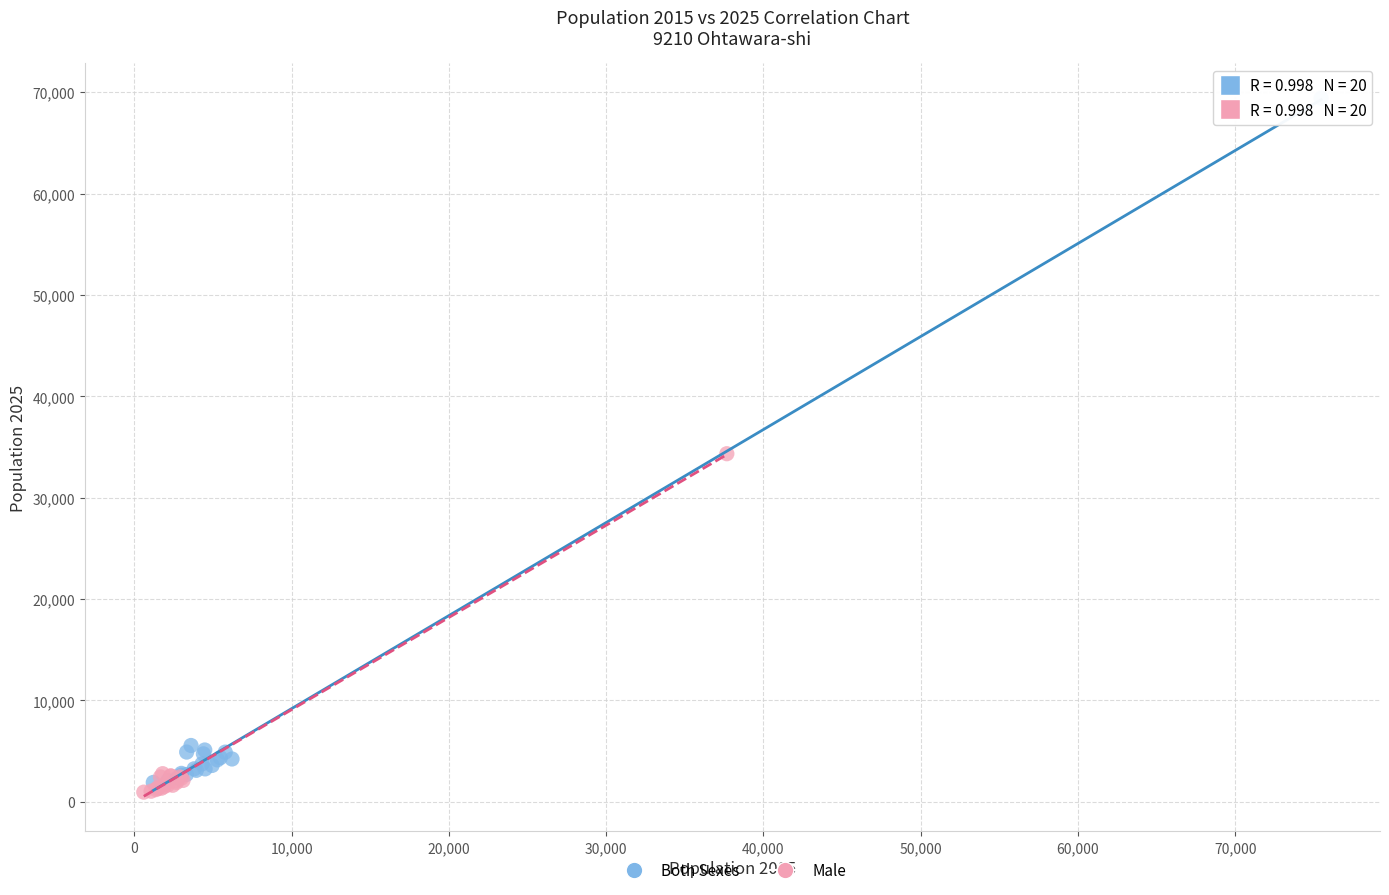

Which series reaches the maximum Y coordinate?

Both Sexes